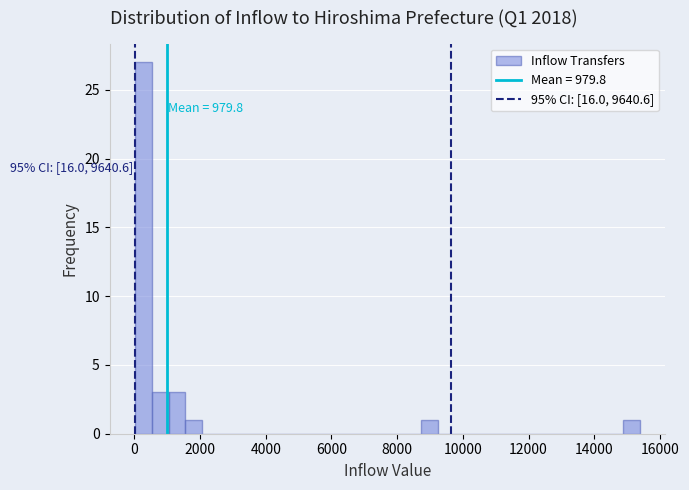

Around what value on the x-axis is the tallest bar? Give the approximate position of its centre, as read against the axis.

200